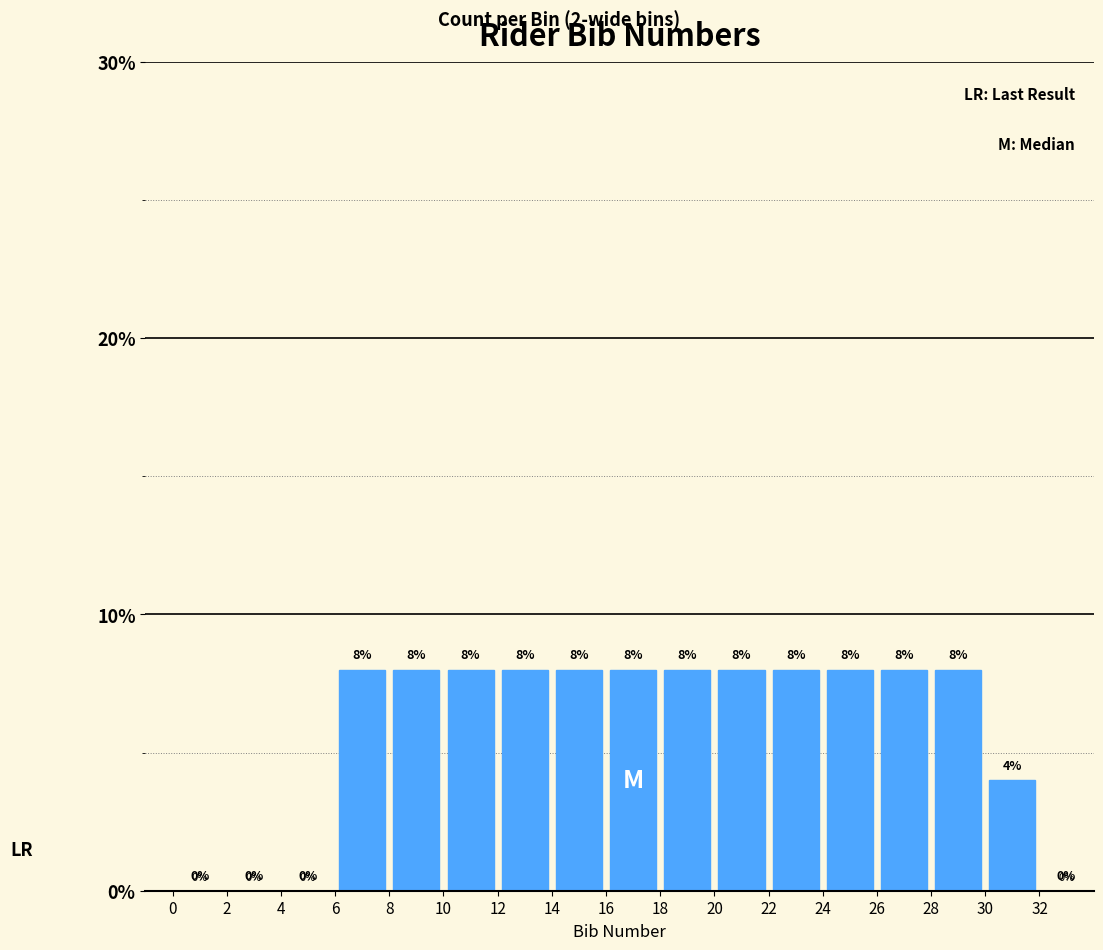

How tall is the bar that spans 12 to 14 on the x-axis?

8